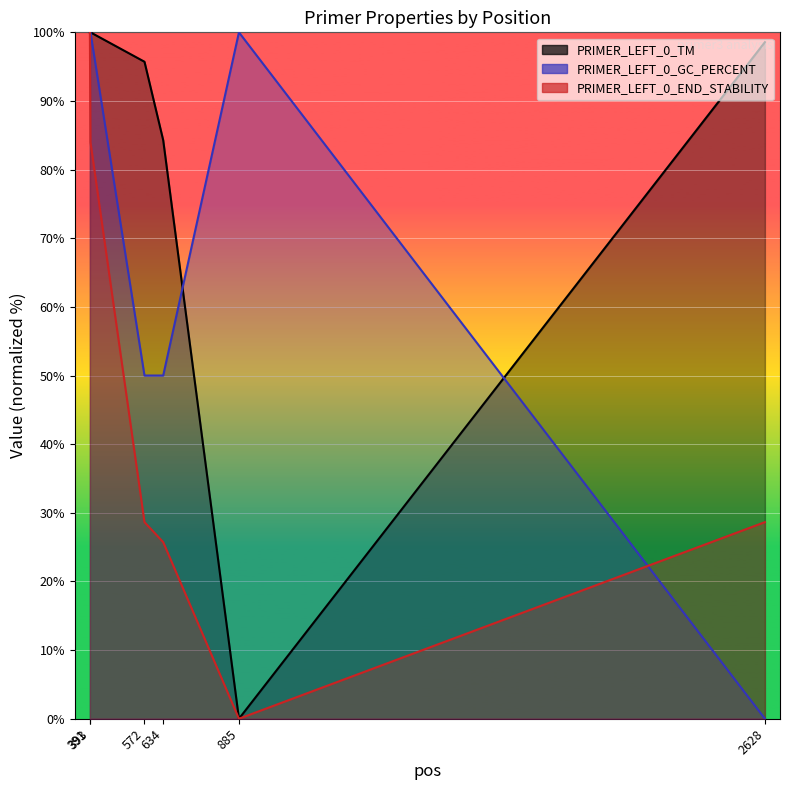

What is the total value across all series at 2628?

127.2